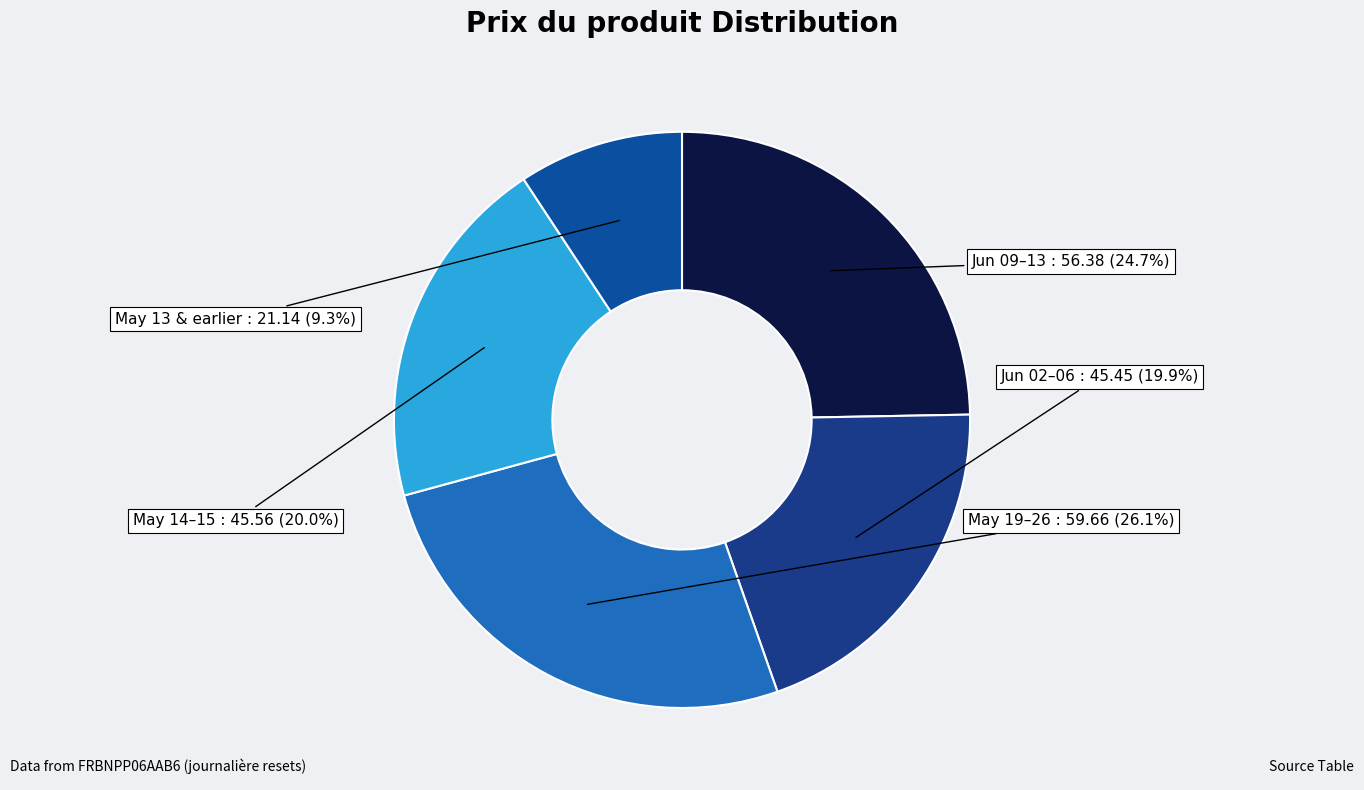

Count the number of slices in the pie.

5